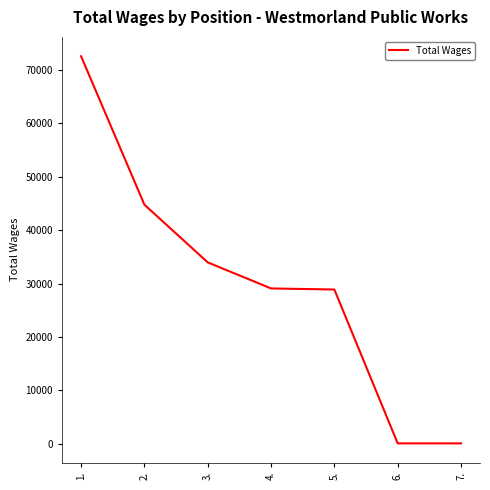

Is it true that the value at 4. is 45992?

False